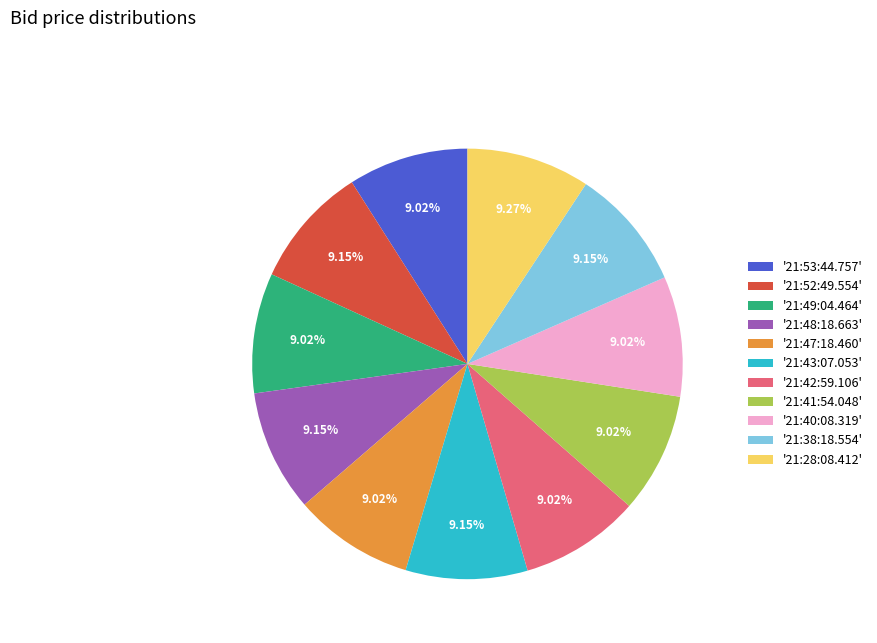

Does '21:43:07.053' account for over 50% of the chart?

No